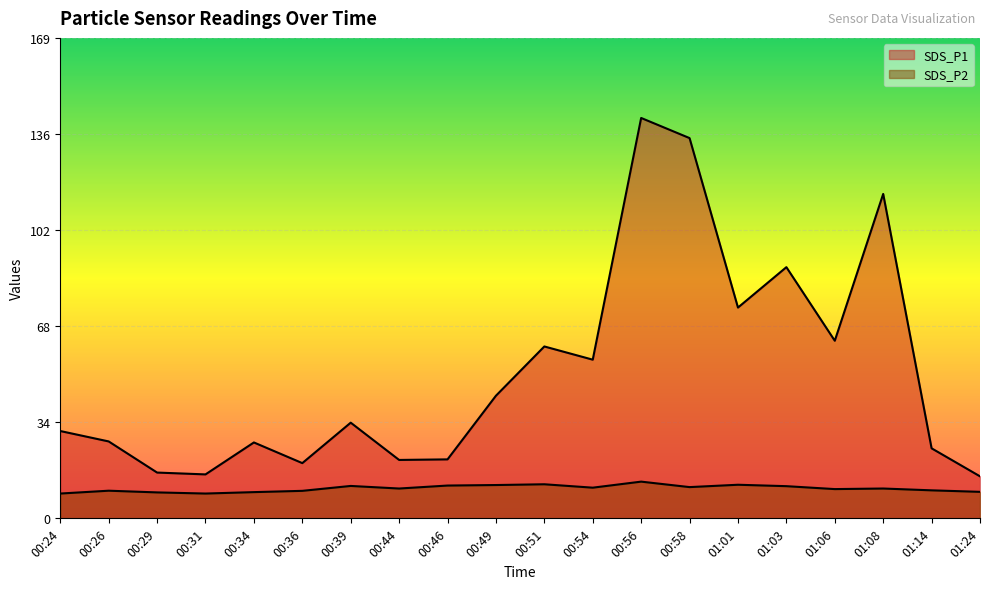

Which series has the largest total across all categories?

SDS_P1